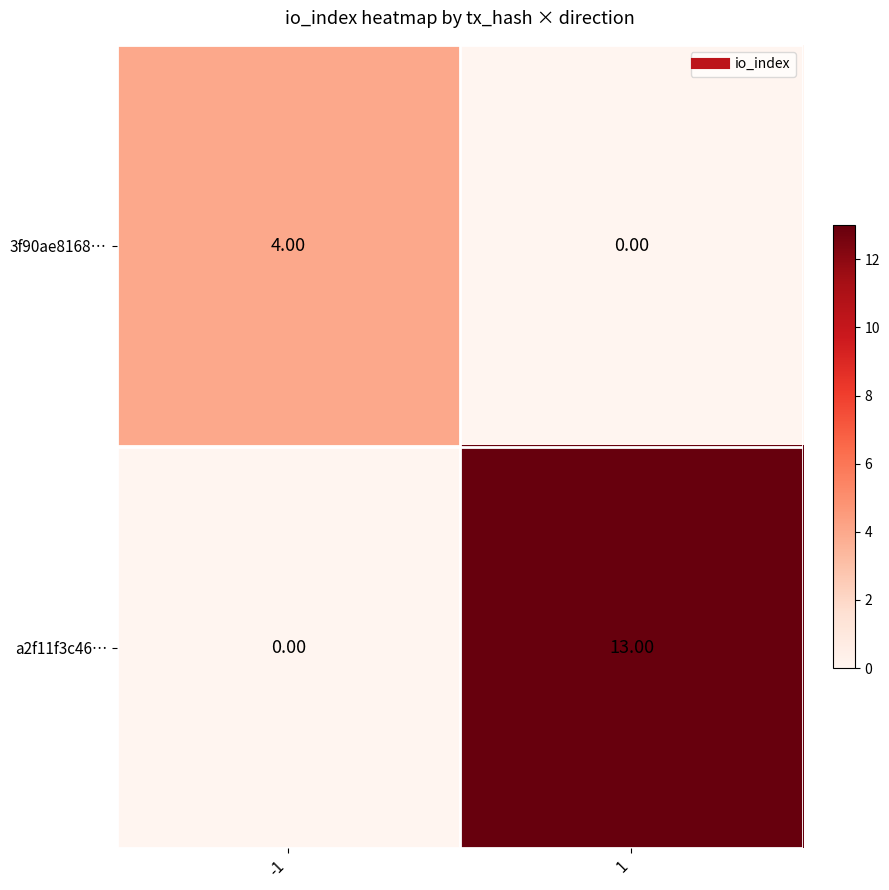

What is the difference between the maximum and minimum values in the 3f90ae8168… series?

4